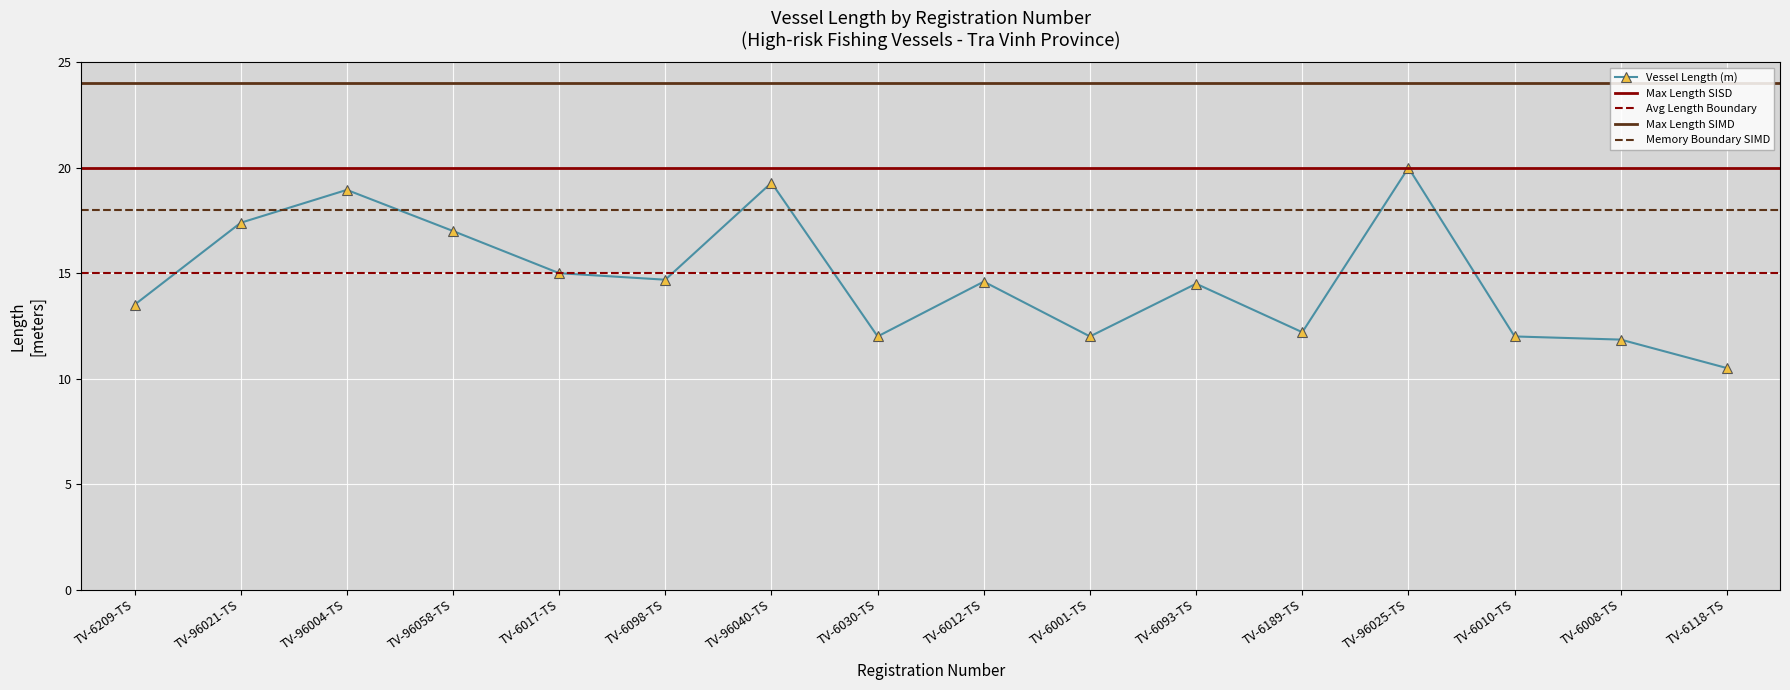

Count the number of data series in this chart.

1